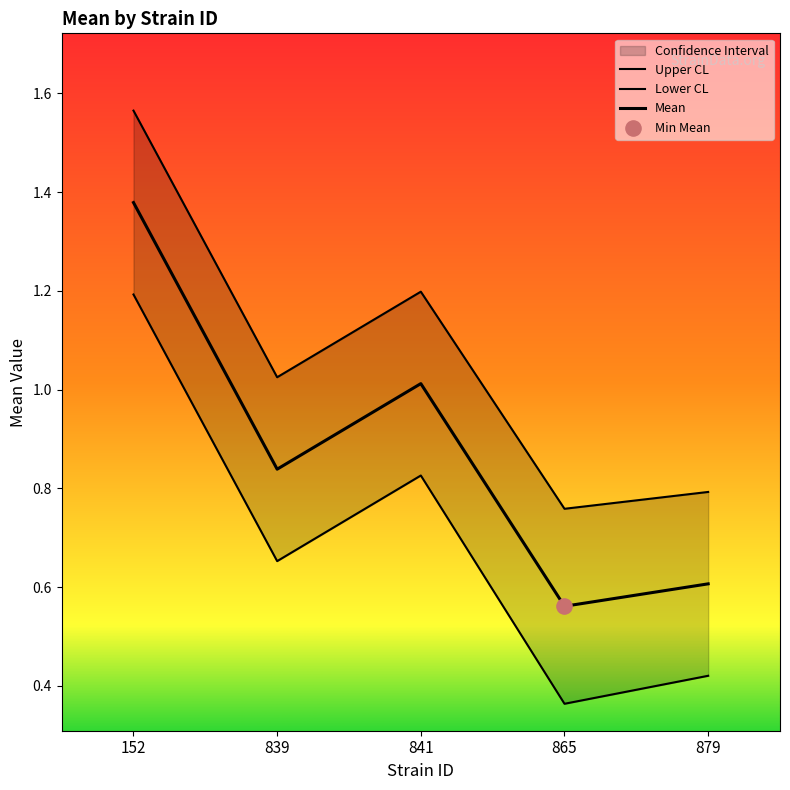

At which category is the sum across all series the highest?

152